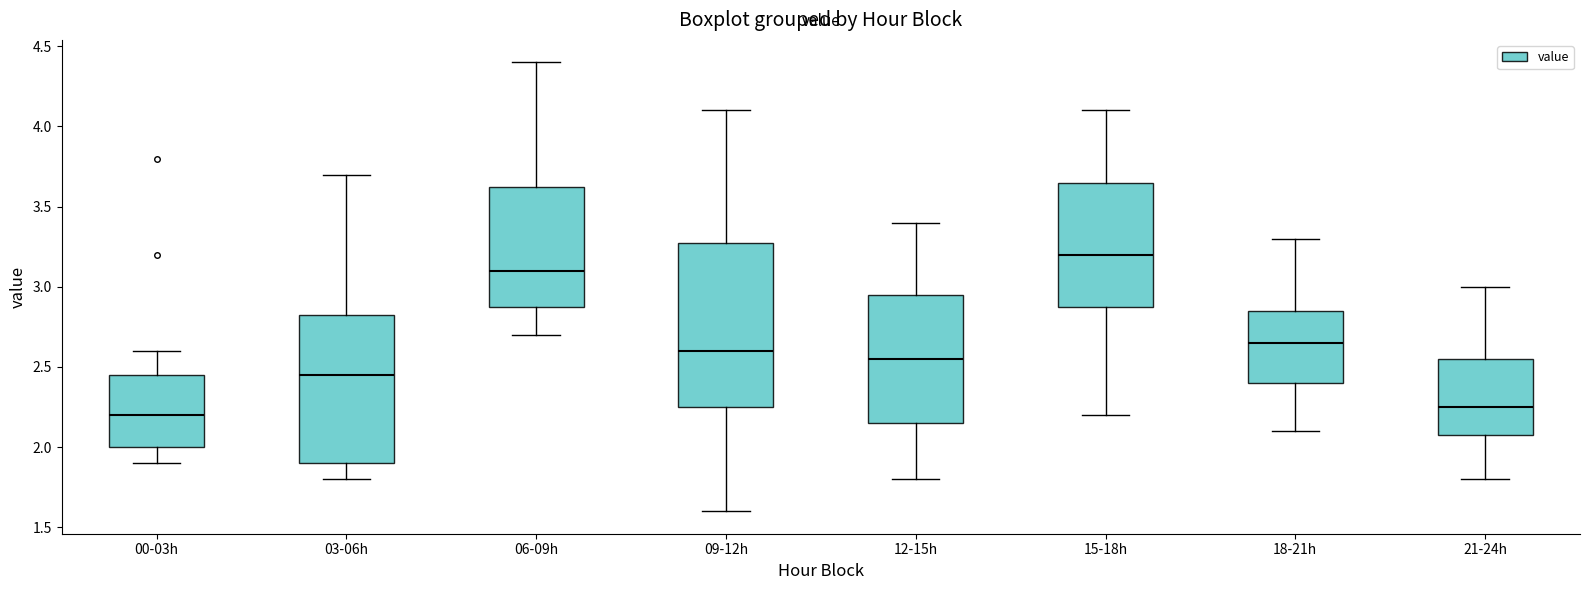

Reading left to right, read every box against the y-axis: the position of its median line, the range the box covers, and the ends of its whiskers. The values are not printed on the chart, so give them approximately, as read against the axis.

00-03h: median 2.20, box 2.00 to 2.45, whiskers 1.90 to 2.60
03-06h: median 2.45, box 1.90 to 2.85, whiskers 1.80 to 3.70
06-09h: median 3.10, box 2.90 to 3.65, whiskers 2.70 to 4.40
09-12h: median 2.60, box 2.25 to 3.30, whiskers 1.60 to 4.10
12-15h: median 2.55, box 2.15 to 2.95, whiskers 1.80 to 3.40
15-18h: median 3.20, box 2.90 to 3.65, whiskers 2.20 to 4.10
18-21h: median 2.65, box 2.40 to 2.85, whiskers 2.10 to 3.30
21-24h: median 2.25, box 2.10 to 2.55, whiskers 1.80 to 3.00